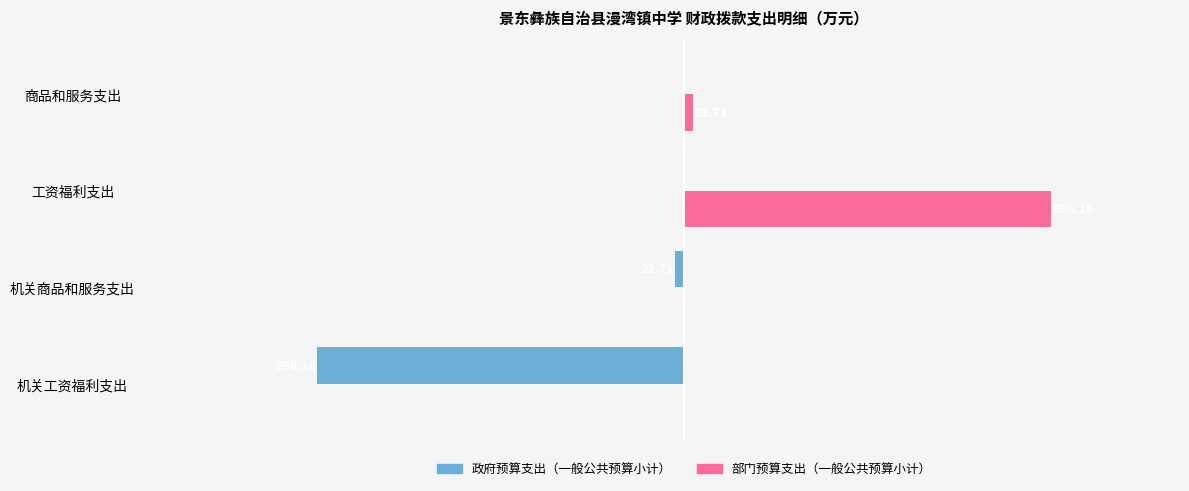

At which category is the sum across all series the highest?

工资福利支出